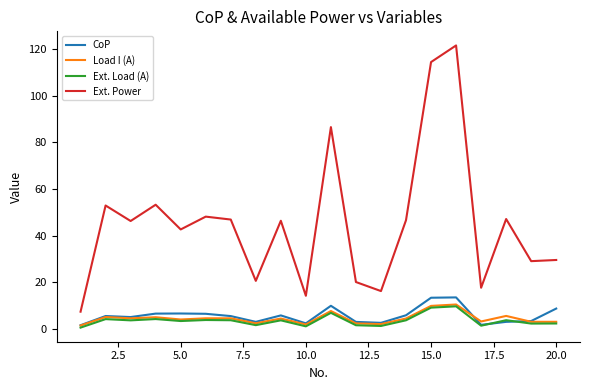

At how many categories does at least one series exceed 79?

3